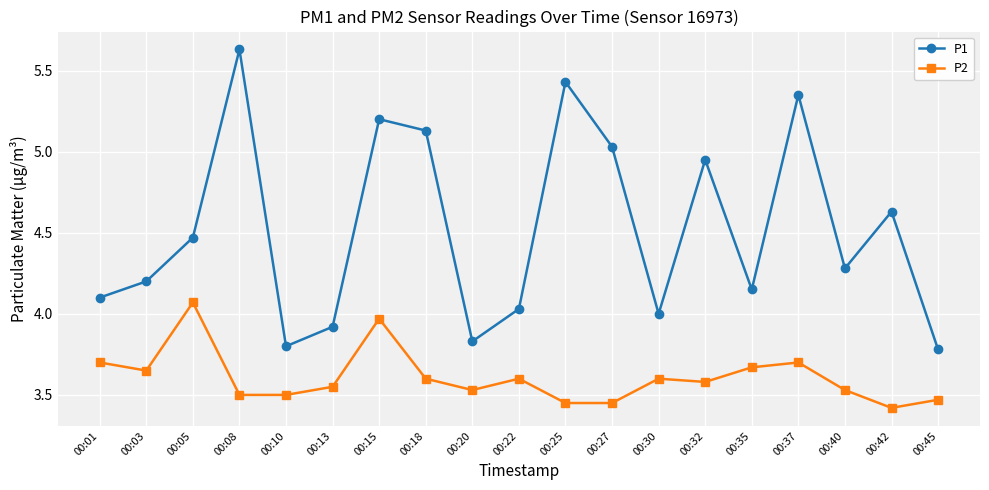

Is it true that P2 equals 0.8 at 00:01?

False